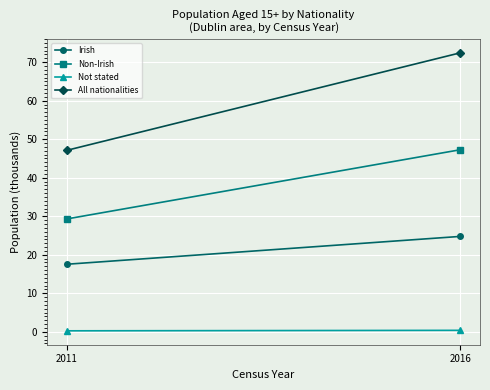

How many data points in Irish are less than 24?

1